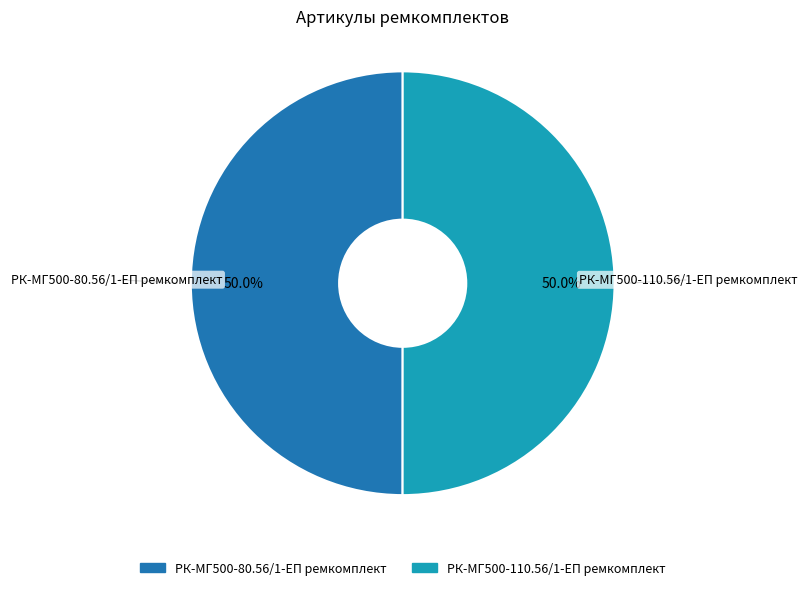

Count the number of slices in the pie.

2